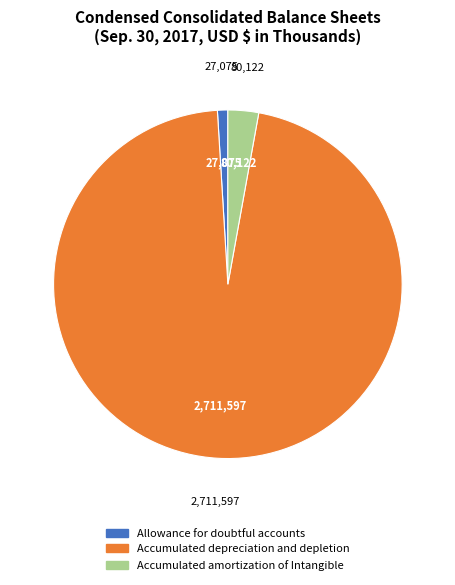

Rank the categories by value from highest to lowest.

Accumulated depreciation and depletion, Accumulated amortization of Intangible, Allowance for doubtful accounts